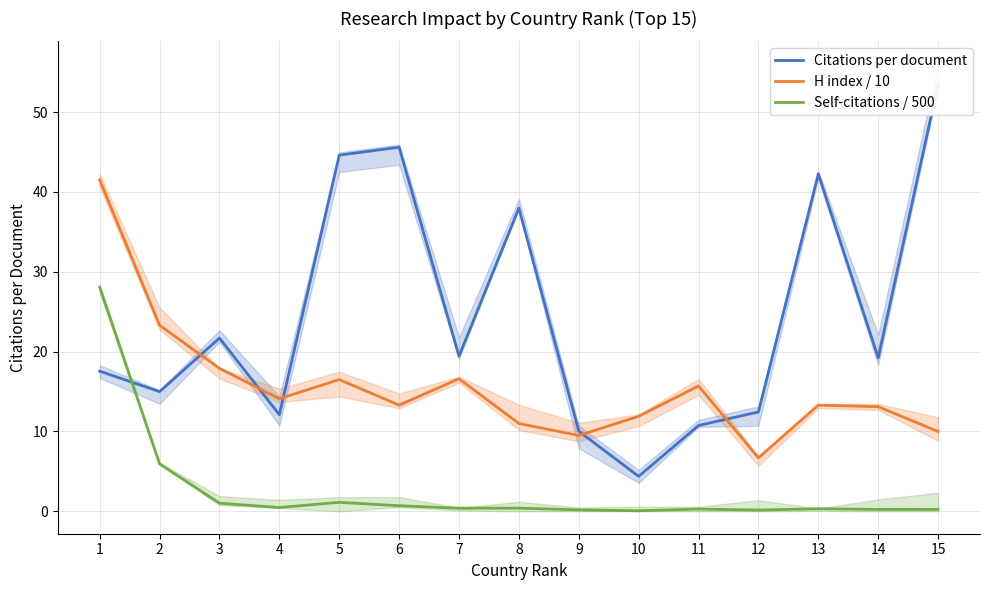

In Citations per document, how many points are higher than both neighbors (excluding endpoints)?

4